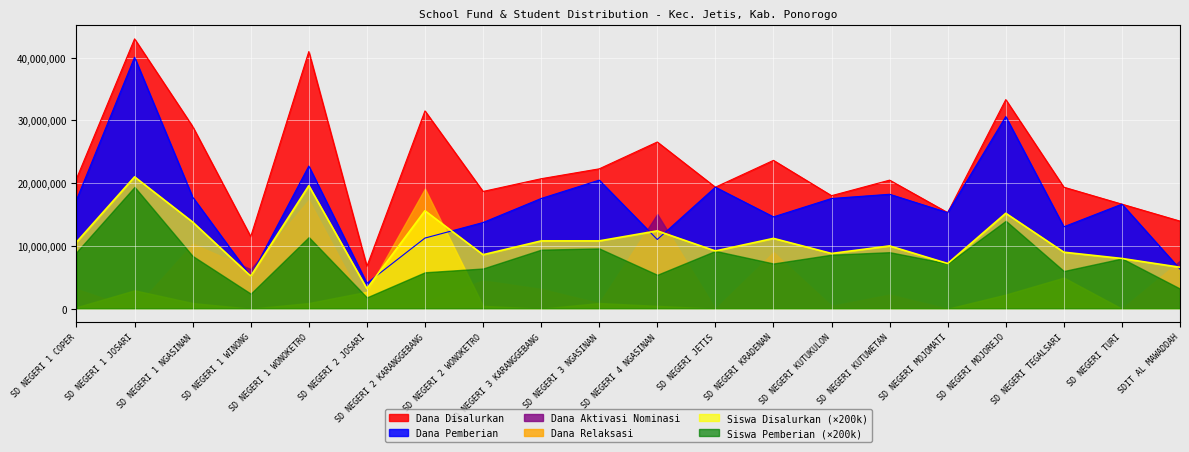

At how many categories does at least one series exceed 18675273?

13